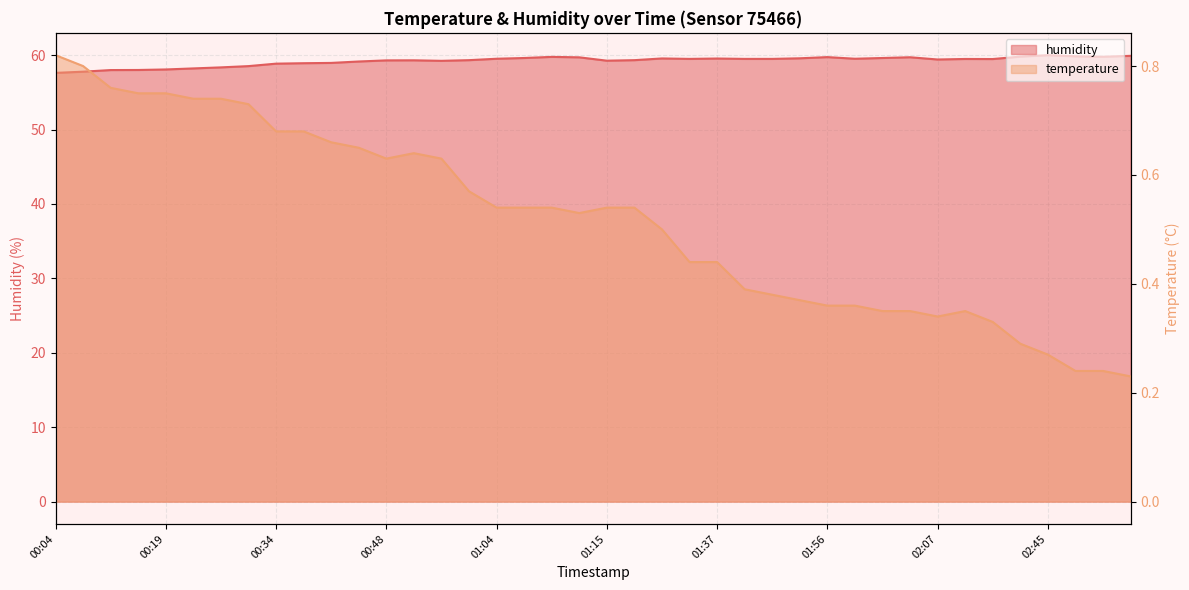

What is the label of the 22nd point from the right?

01:09